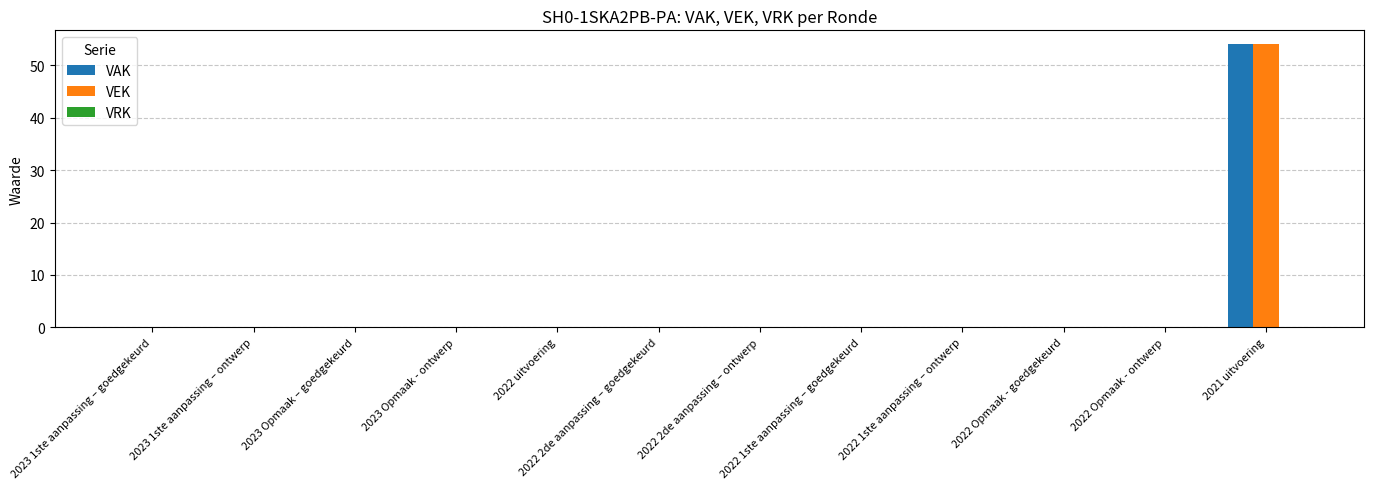

What is the highest value of the VAK series?

54